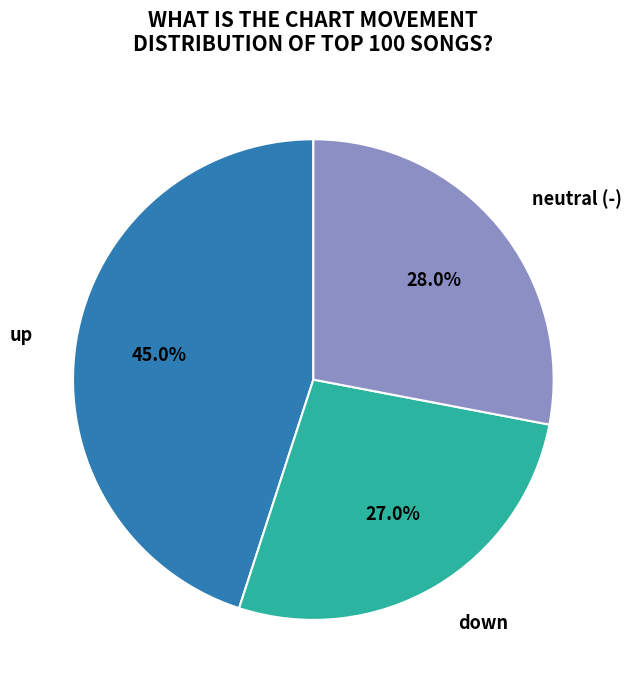

Is the sum of neutral (-) and down greater than half?

Yes